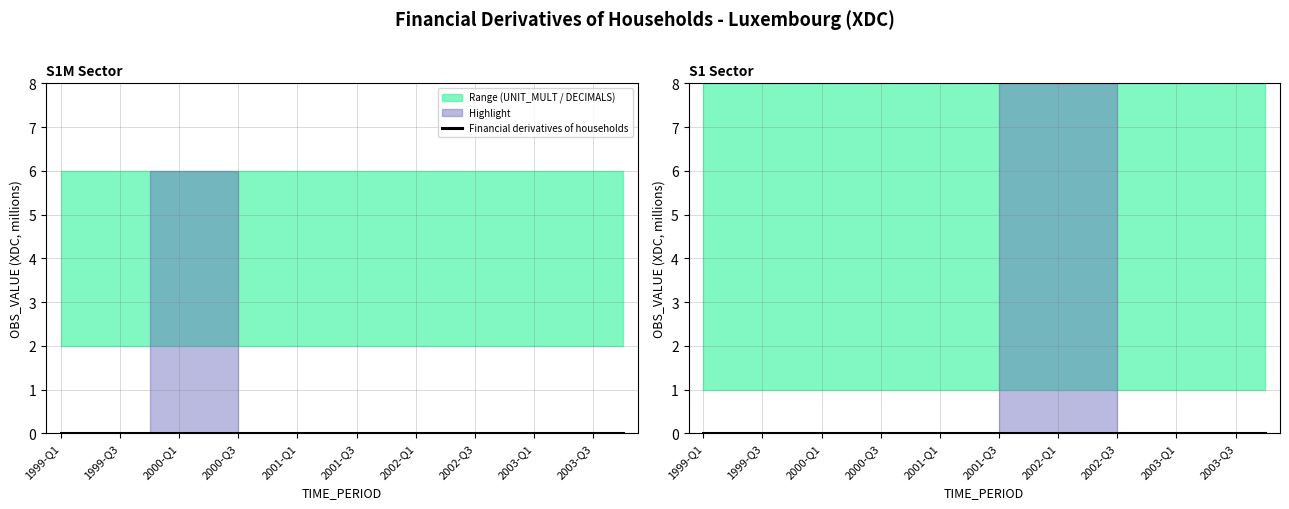

What is the label of the 4th point from the left?

1999-Q4